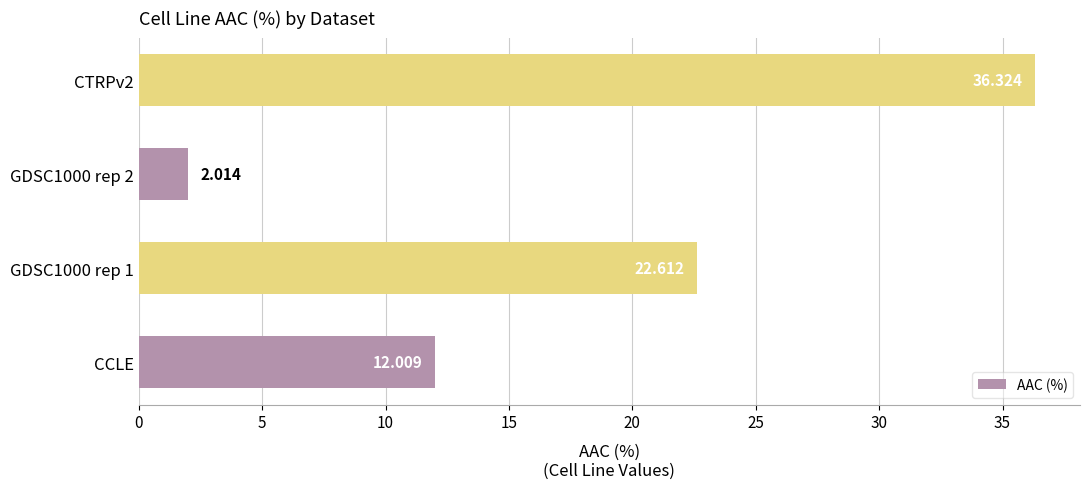

How many values are below 22?

2